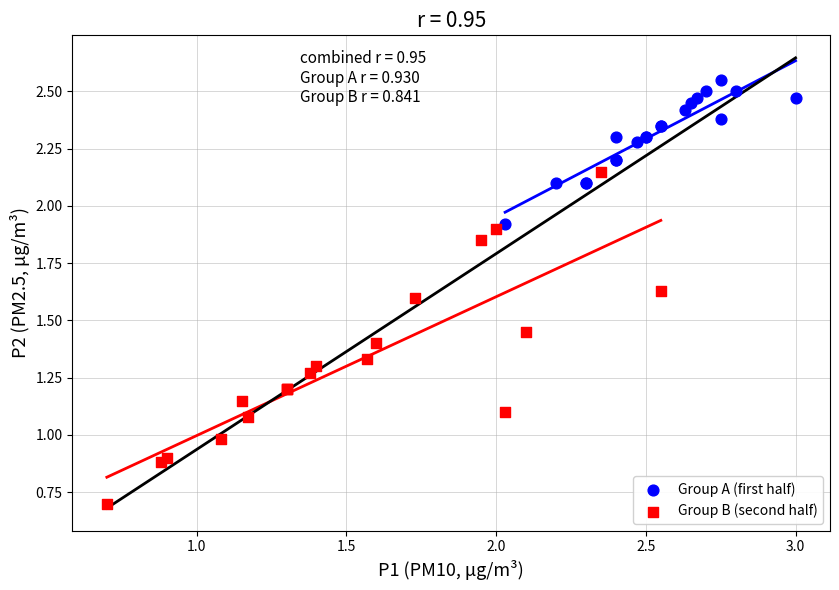

Which series has the largest Y range (max minus min)?

Group B (second half)